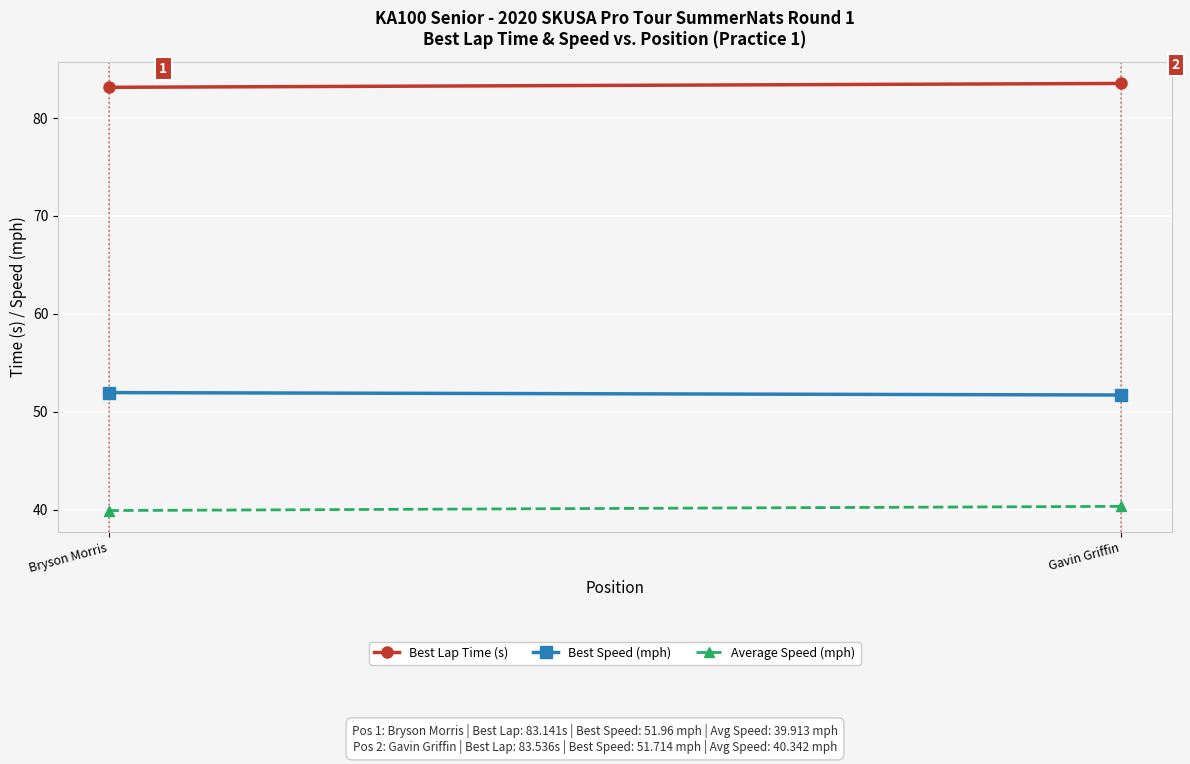

The Best Speed (mph) series shows 87.4 at Bryson Morris. True or false?

False